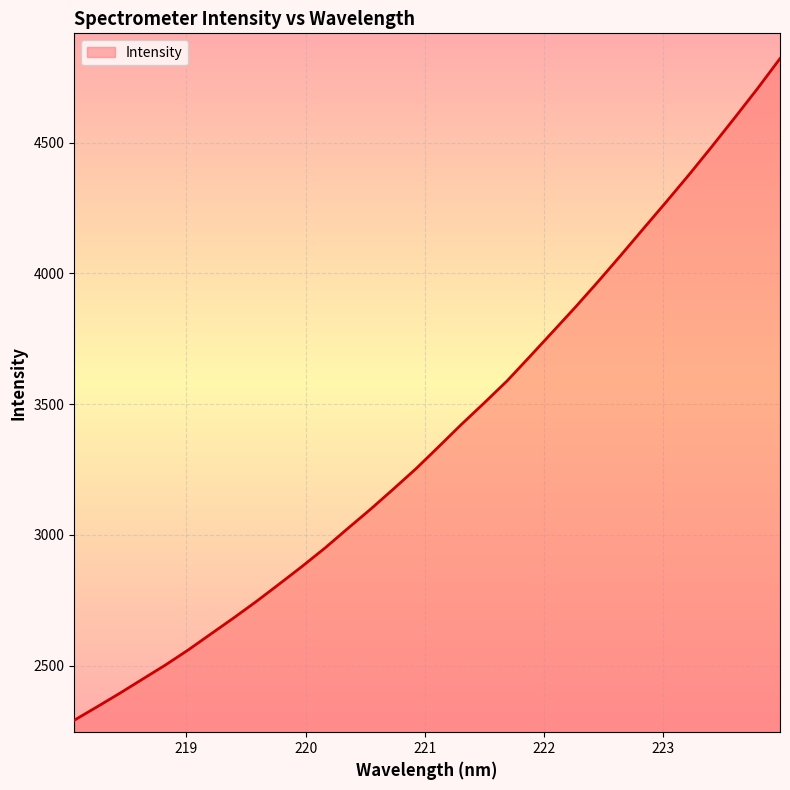

What is the difference between the maximum and minimum values?

2529.3